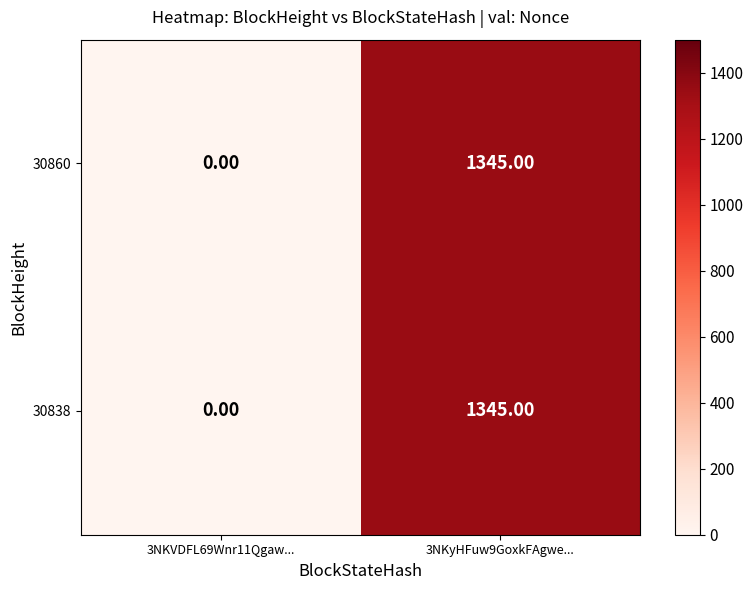

Which label corresponds to the largest value in the chart?

3NKyHFuw9GoxkFAgwe...